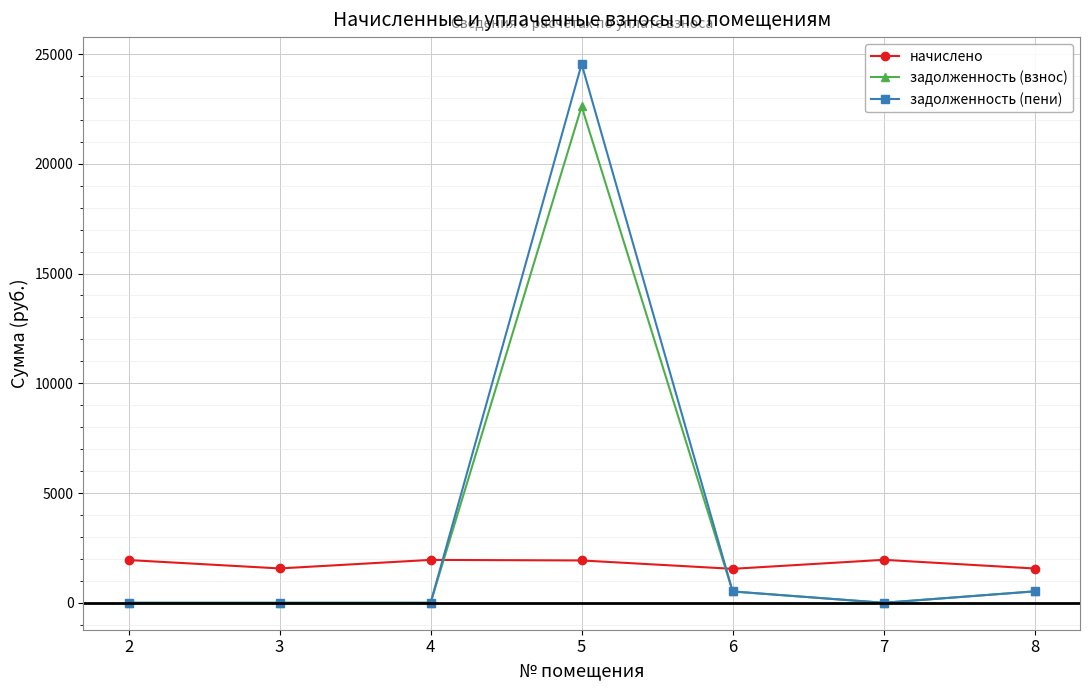

What is the value of the задолженность (взнос) point at the 4th from the left?

22614.0